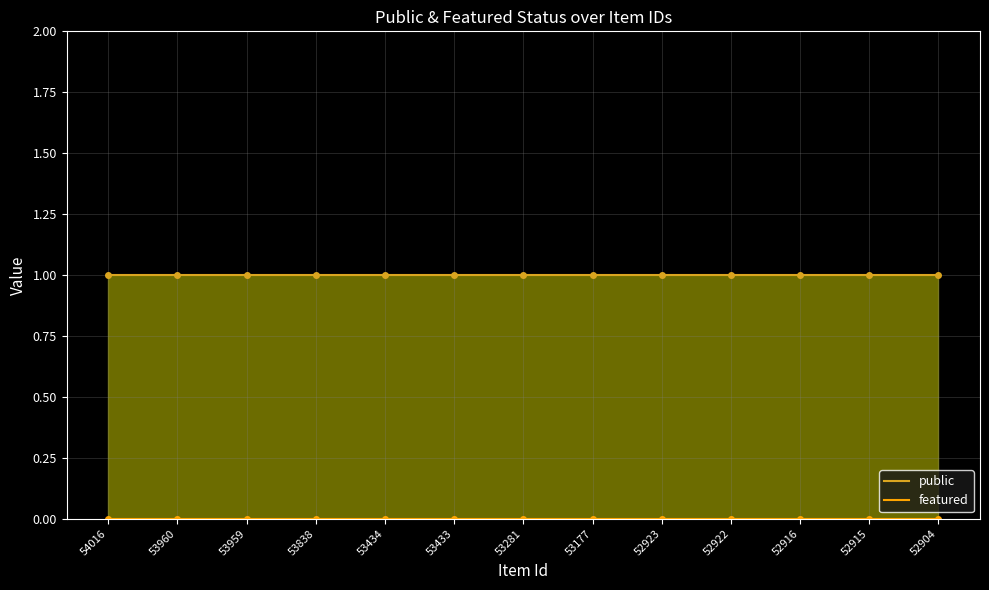

Which category has the highest value across all series?

54016